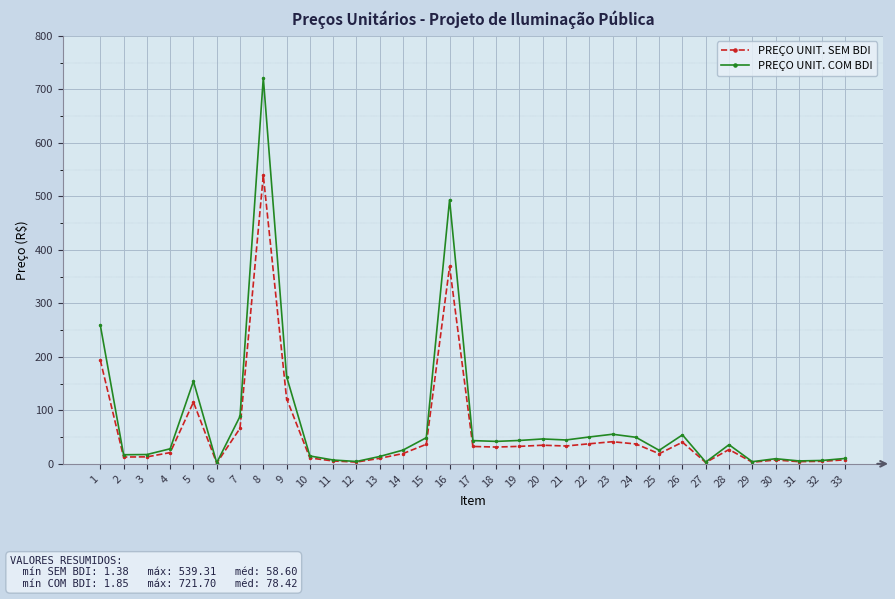

At which category is the sum across all series the highest?

8